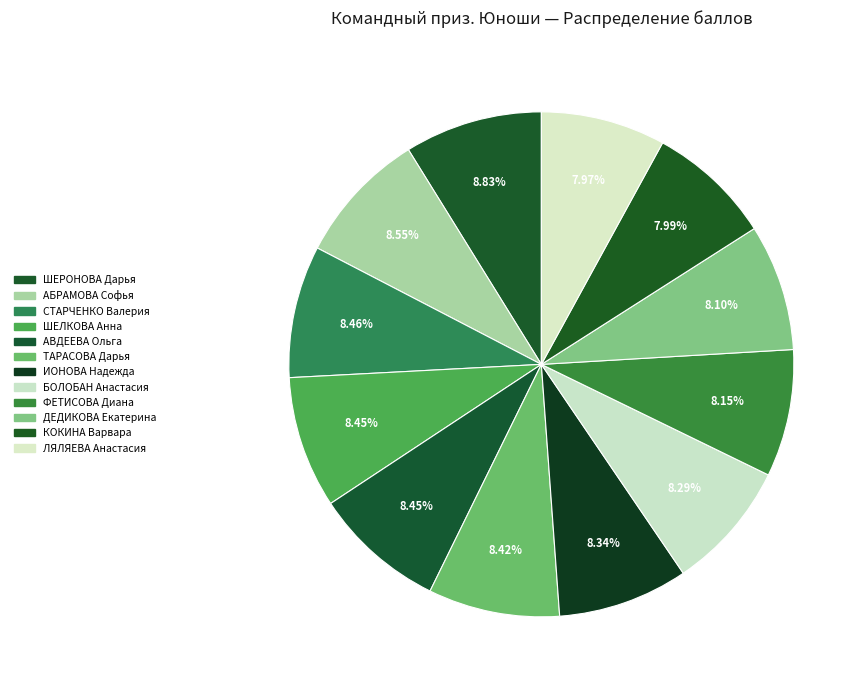

Count the number of slices in the pie.

12